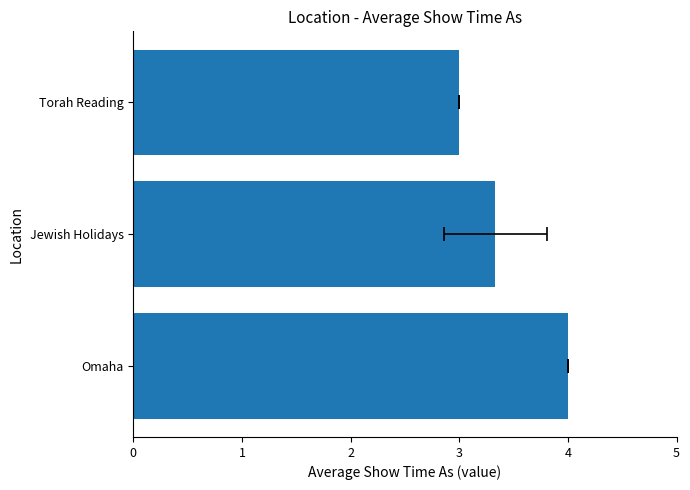

Is it true that the value at Torah Reading is 1.0?

False